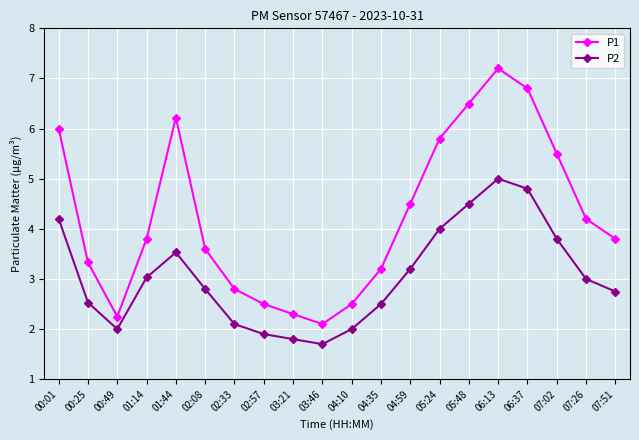

The value of P1 at 02:08 is 0.9. True or false?

False